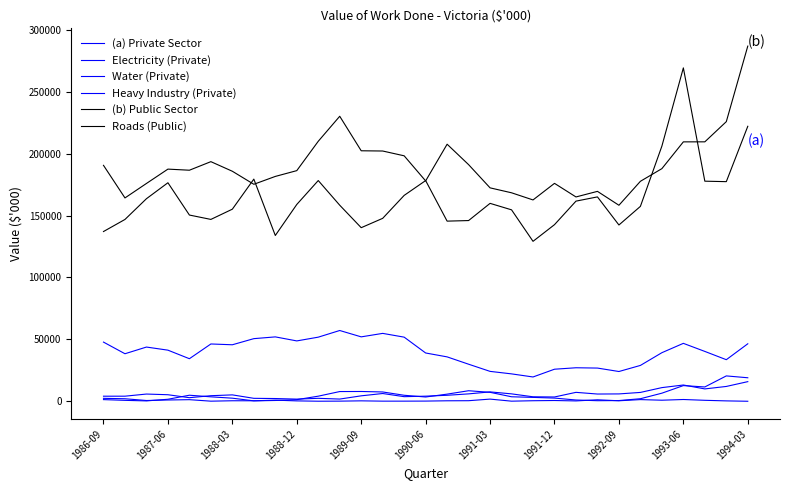

What is the minimum value for Electricity (Private)?

9